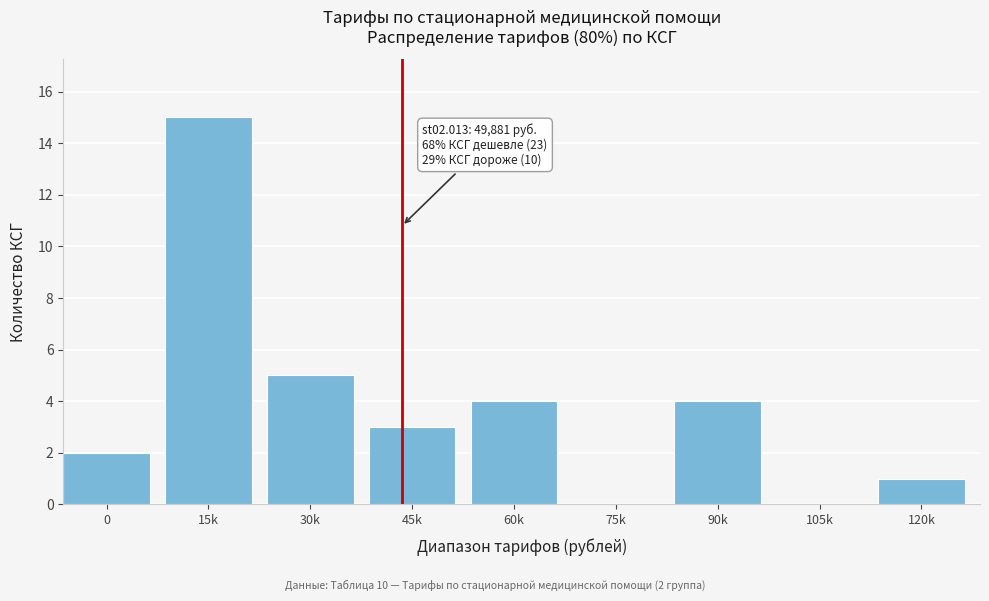

Reading left to right, list all the values displayed in this chart.

0=2	15k=15	30k=5	45k=3	60k=4	75k=0	90k=4	105k=0	120k=1